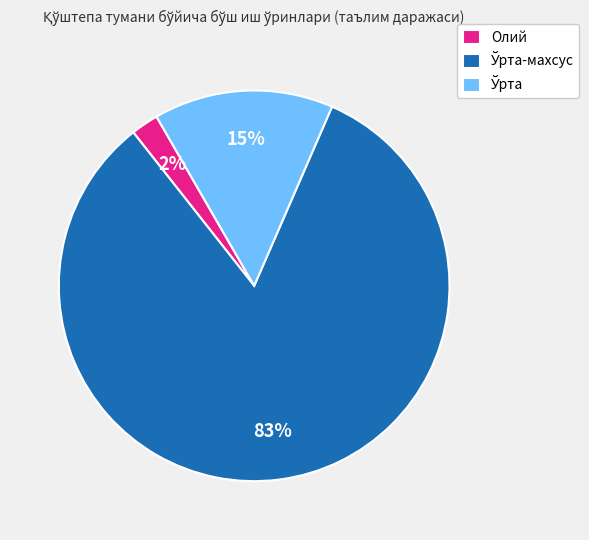

Is there any slice that represents more than half of the pie?

Yes